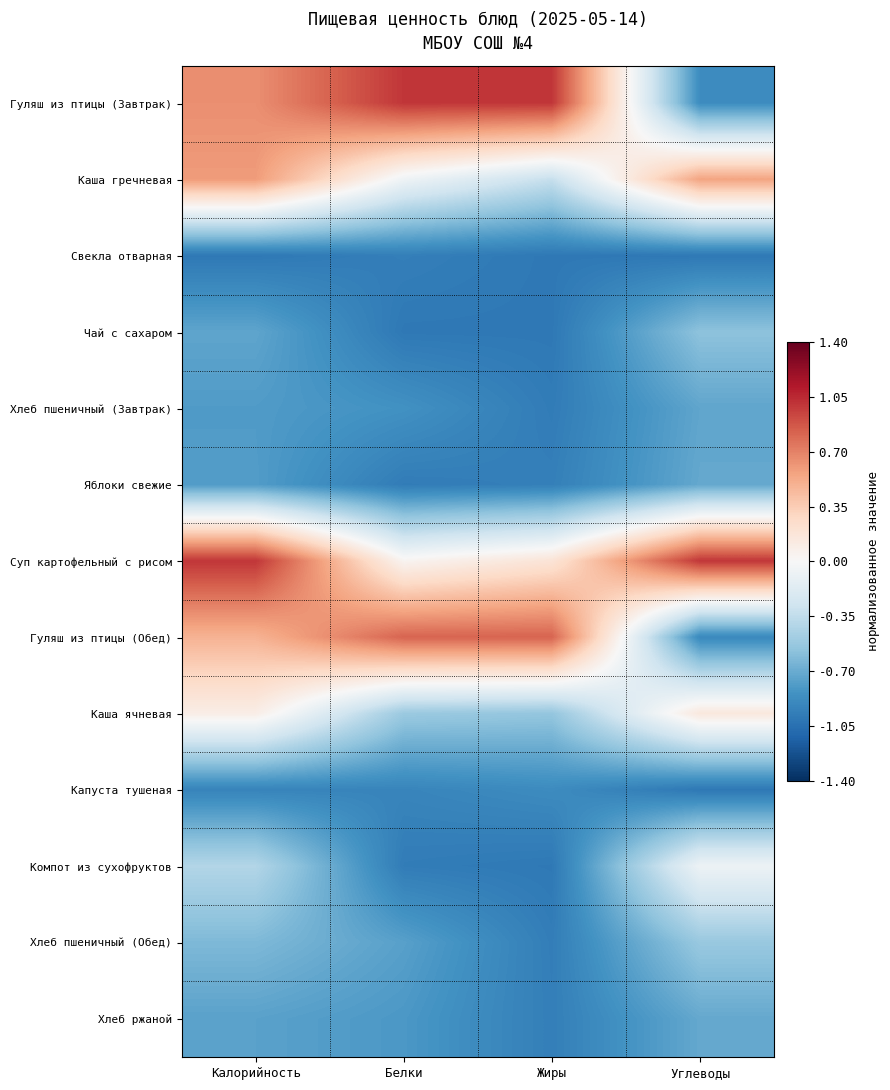

What is the difference between the highest and lowest values at Калорийность?

2.0